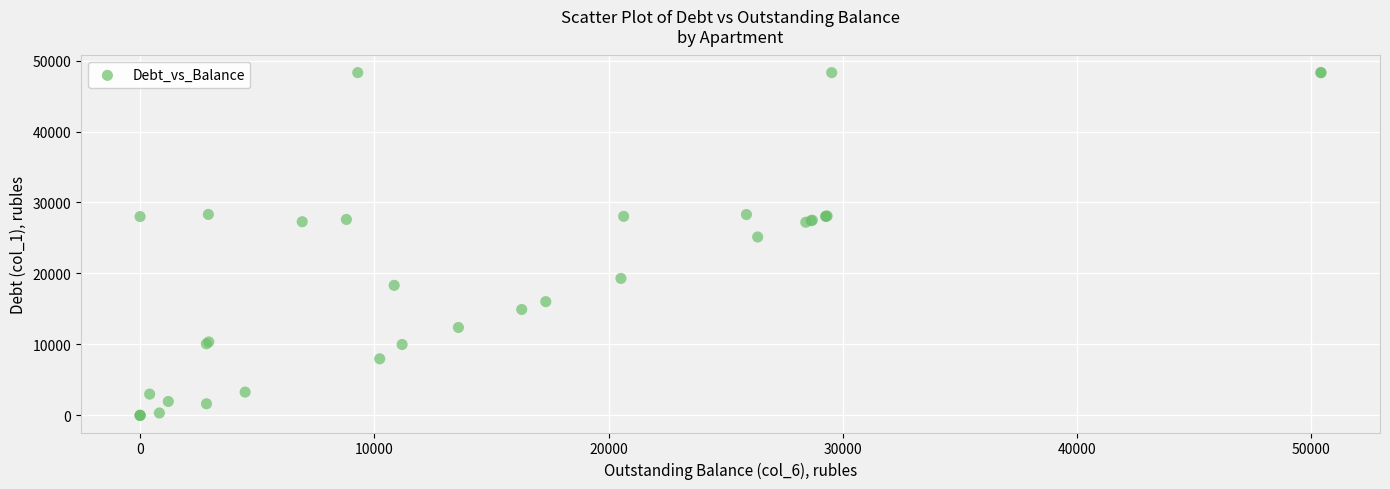

What Y value in the scatter plot is closest to 24150?

25137.1